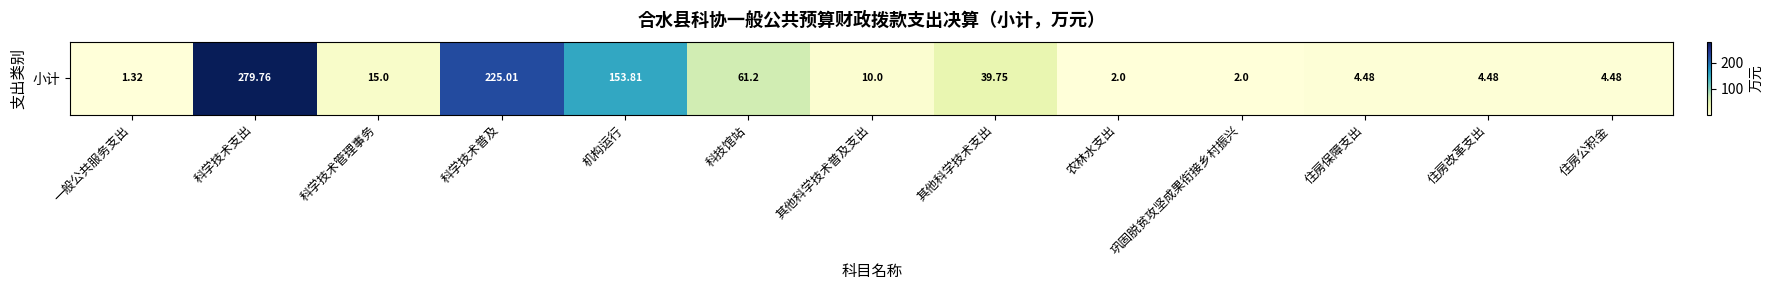

Count the number of values greater than 10.

6